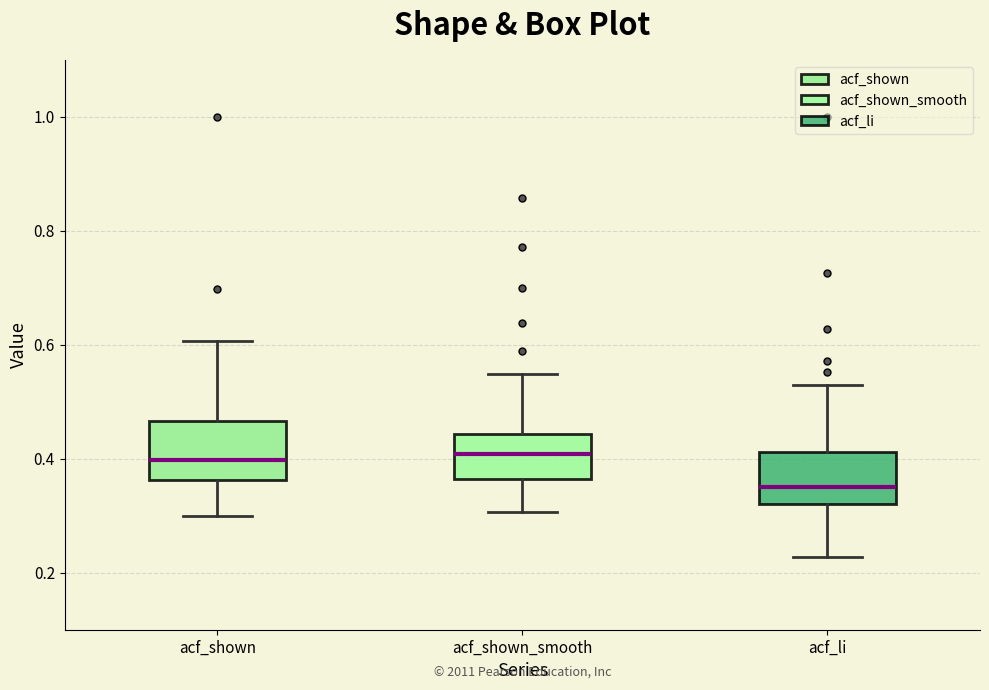

Reading left to right, transcribe this box plot: for each box, give where its median line is, the range the box spans, and where its two whiskers end, as read against the y-axis. The values are not printed on the chart, so give them approximately, as read against the axis.

acf_shown: median 0.40, box 0.36 to 0.46, whiskers 0.30 to 0.60
acf_shown_smooth: median 0.40, box 0.36 to 0.44, whiskers 0.30 to 0.54
acf_li: median 0.36, box 0.32 to 0.42, whiskers 0.22 to 0.52